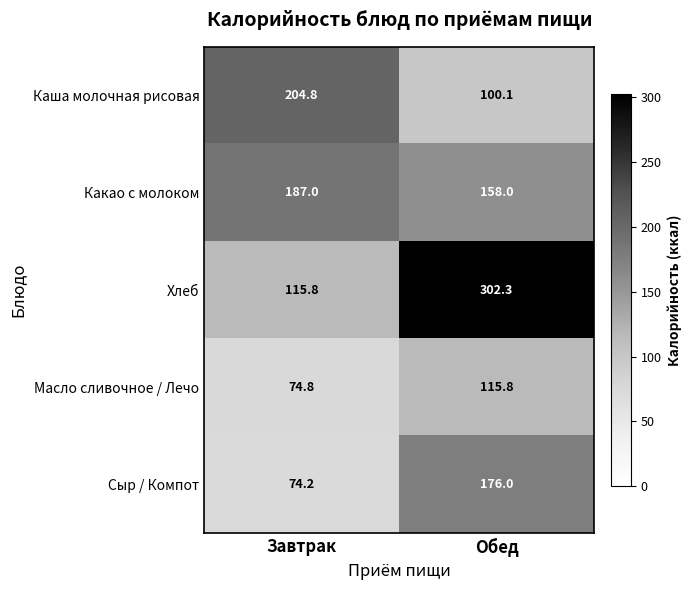

True or false: Хлеб has a value of 91.0 at Обед.

False